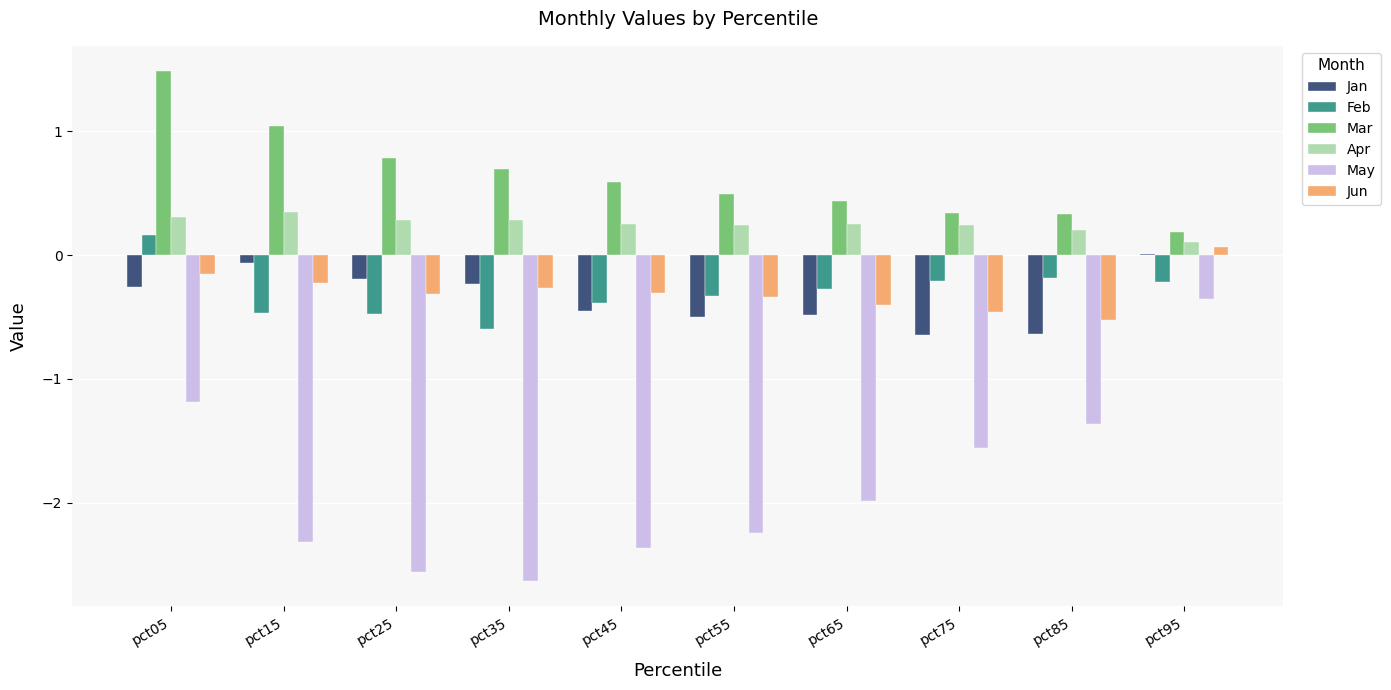

At which category does the chart reach its peak across all series?

pct05